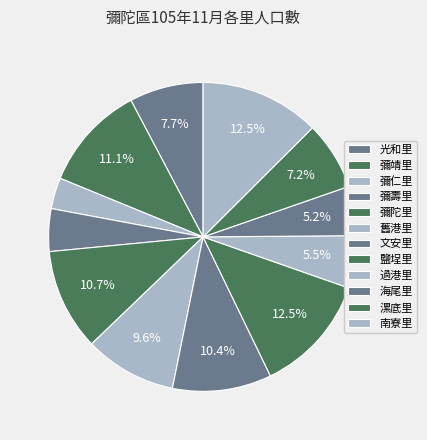

To the nearest percent, what is the combined percentage of 舊港里 and 漯底里?

17%